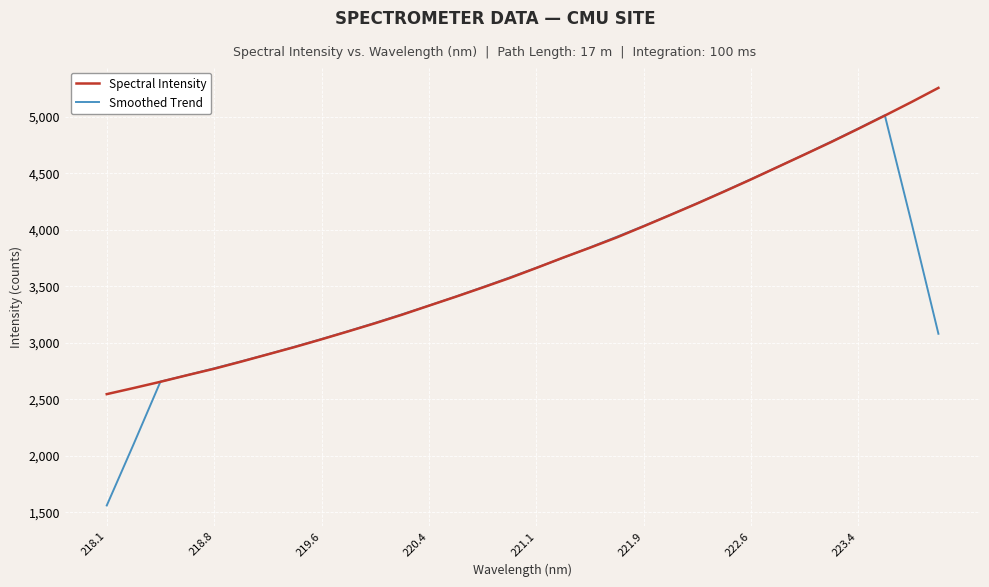

Which series has the largest range (max minus min)?

Smoothed Trend